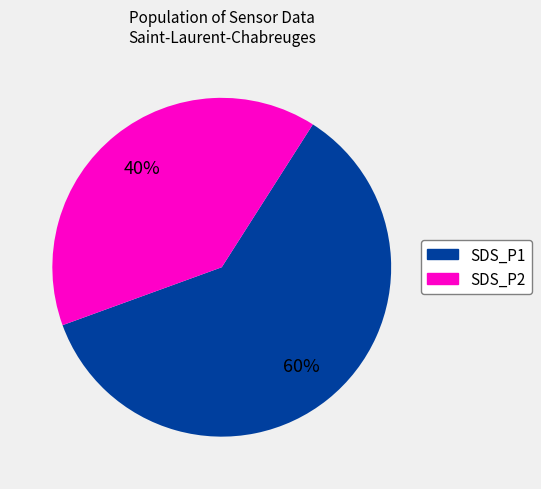

Does any single category account for the majority?

Yes